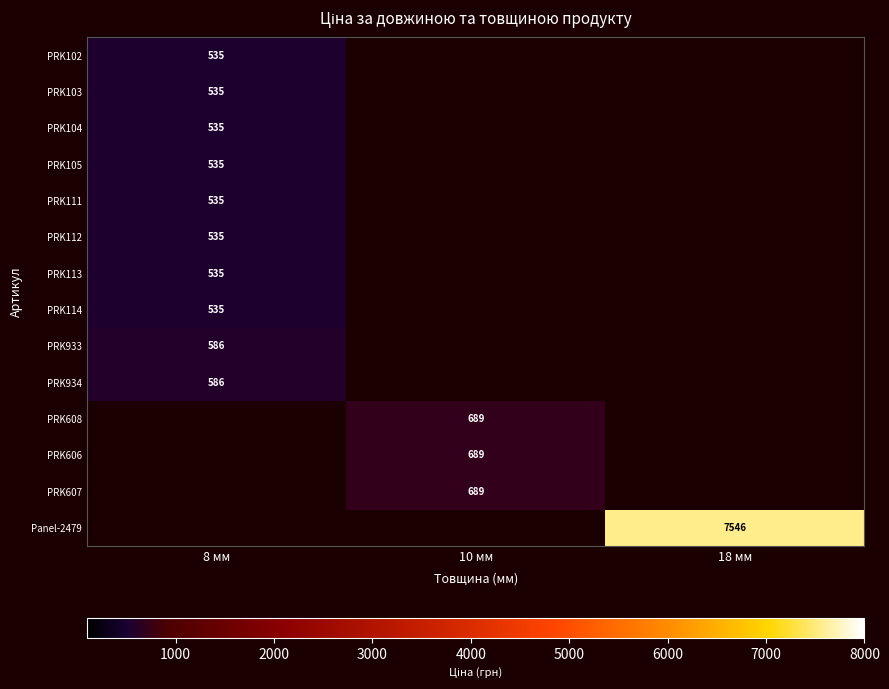

At how many categories does at least one series exceed 5208?

1